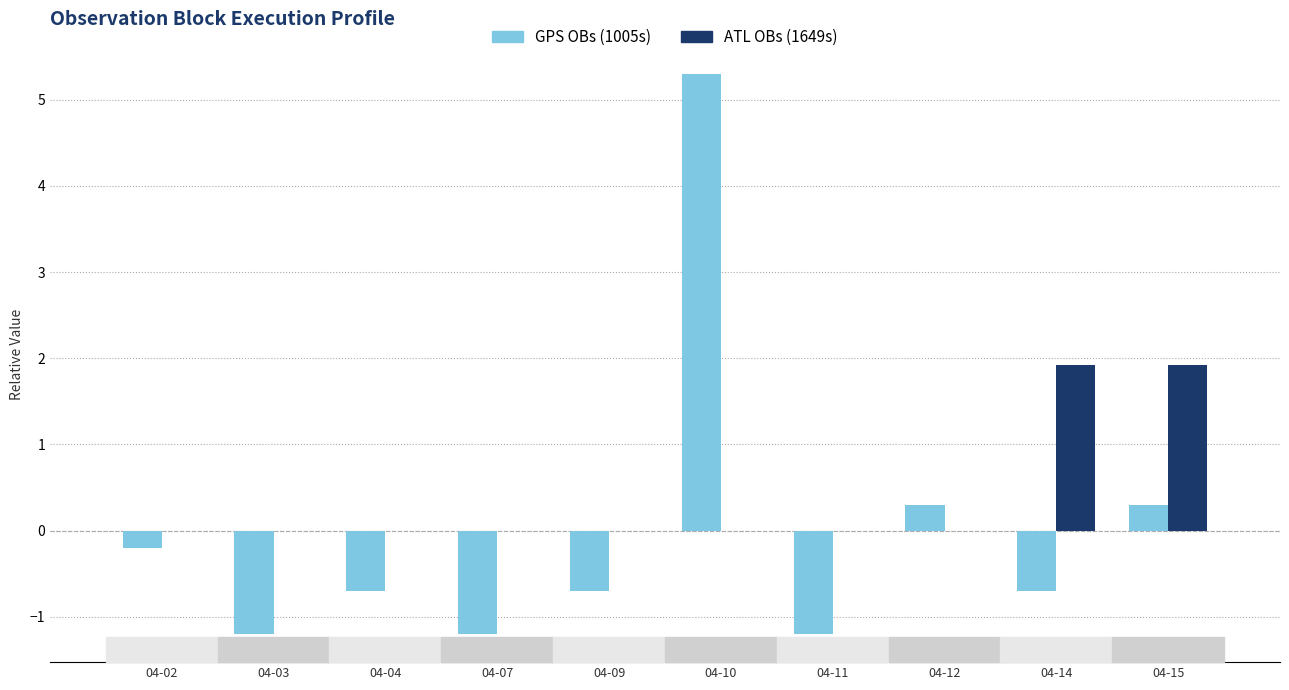

How many distinct data groups are displayed?

2